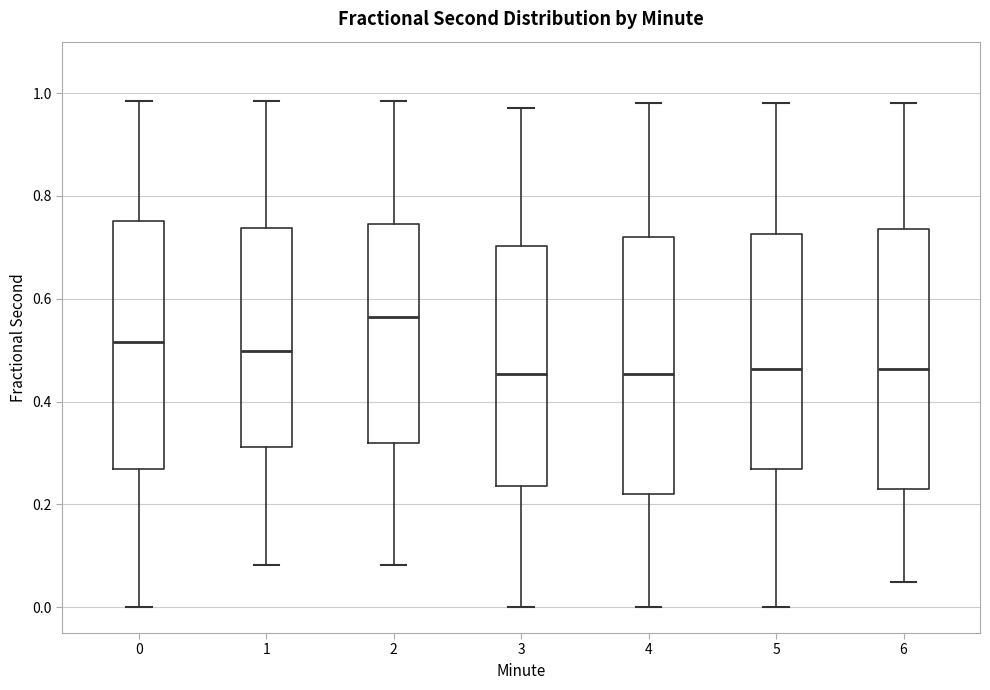

Which box has the highest median line?

2